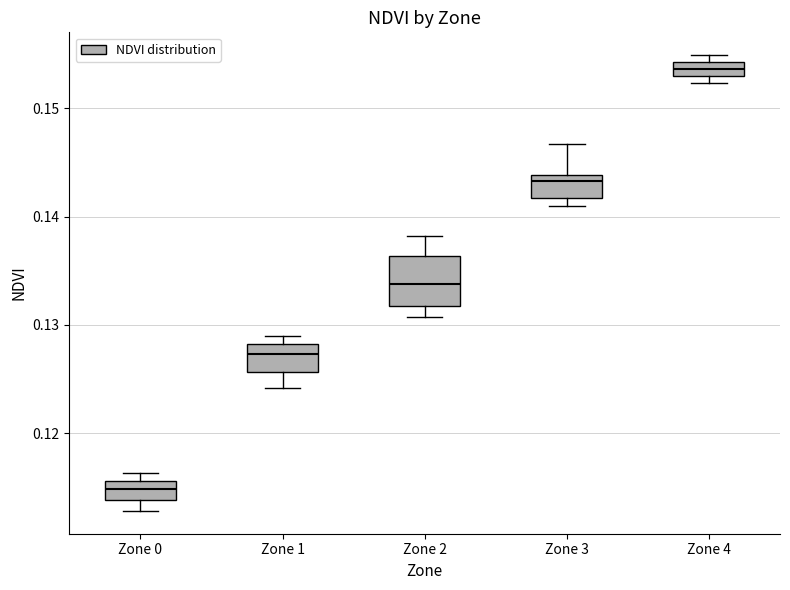

Which box's median line is the lowest?

Zone 0